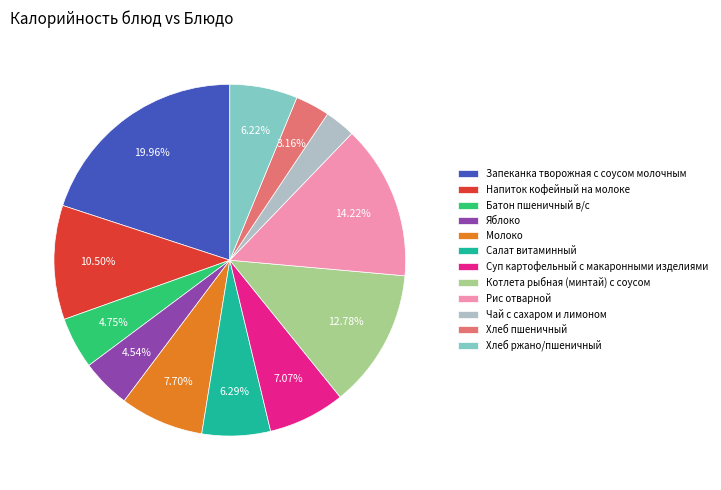

Is there any slice that represents more than half of the pie?

No